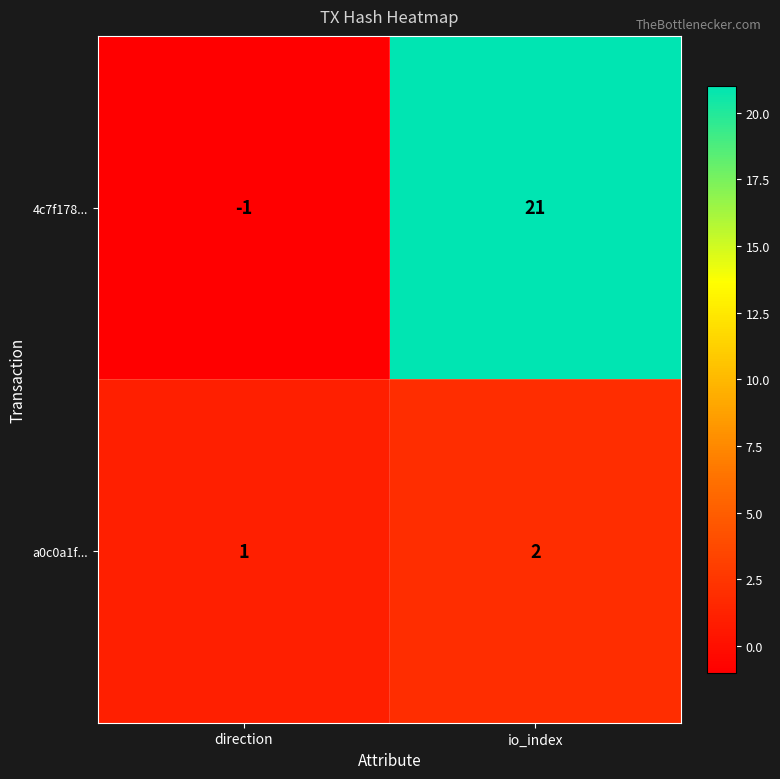

What is the sum of the 4c7f178... values at direction and io_index?

20